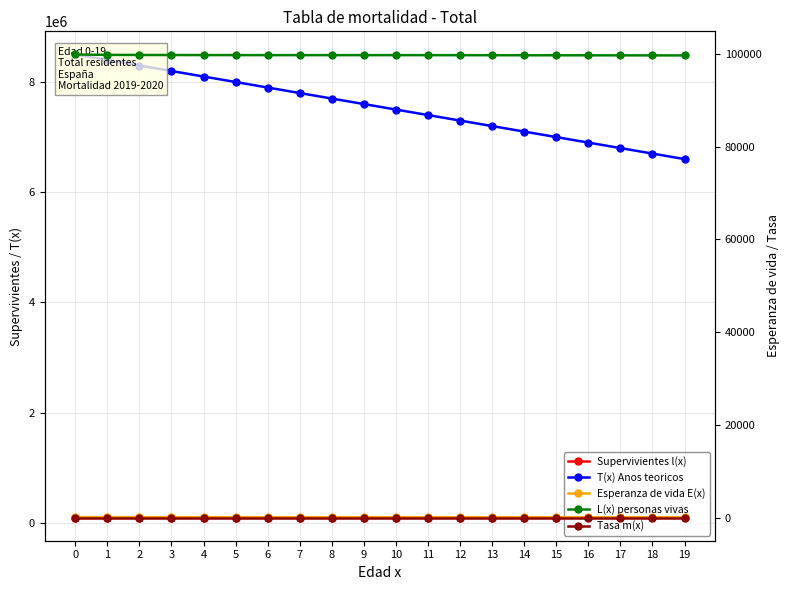

True or false: Supervivientes l(x) has a value of 99782.3 at 6.

True